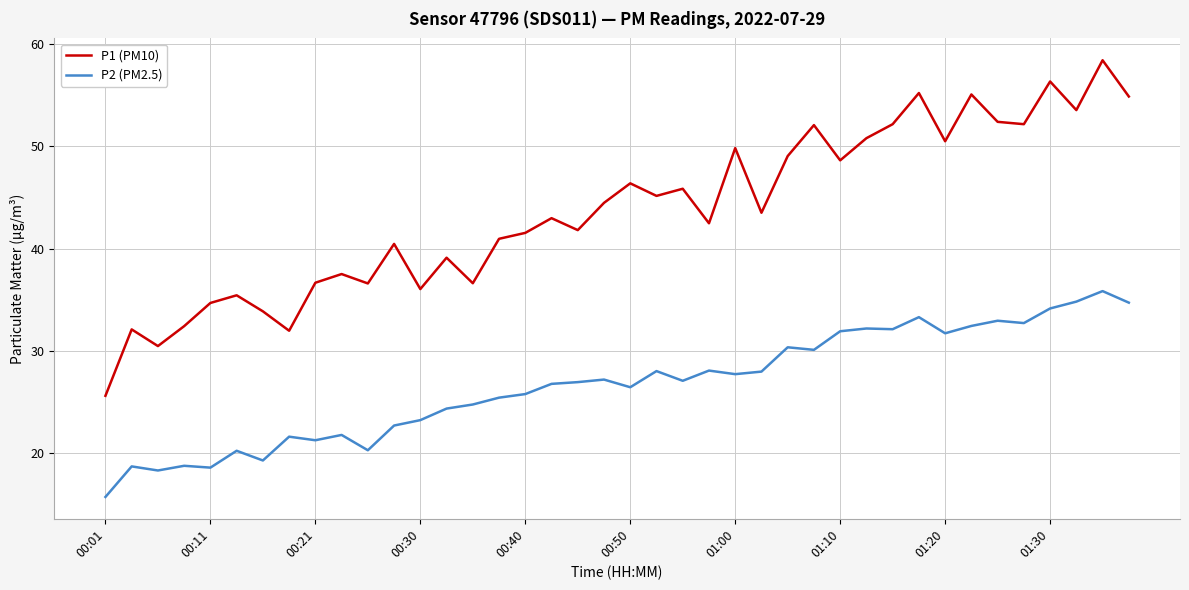

True or false: P2 (PM2.5) and P1 (PM10) intersect in this chart.

False